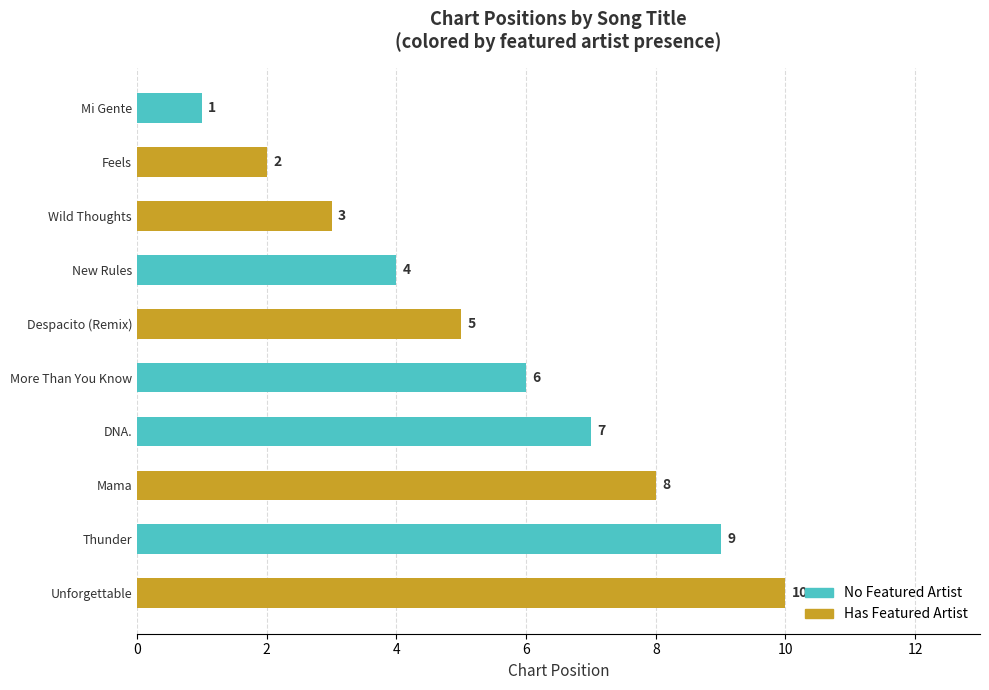

How many distinct data groups are displayed?

2